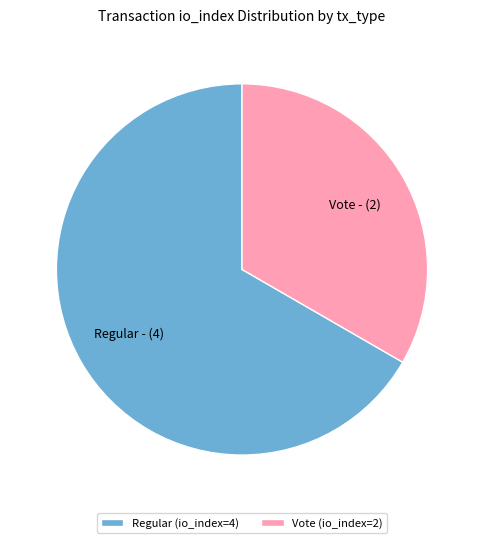

Combined, do Regular (io_index=4) and Vote (io_index=2) account for over 50%?

Yes